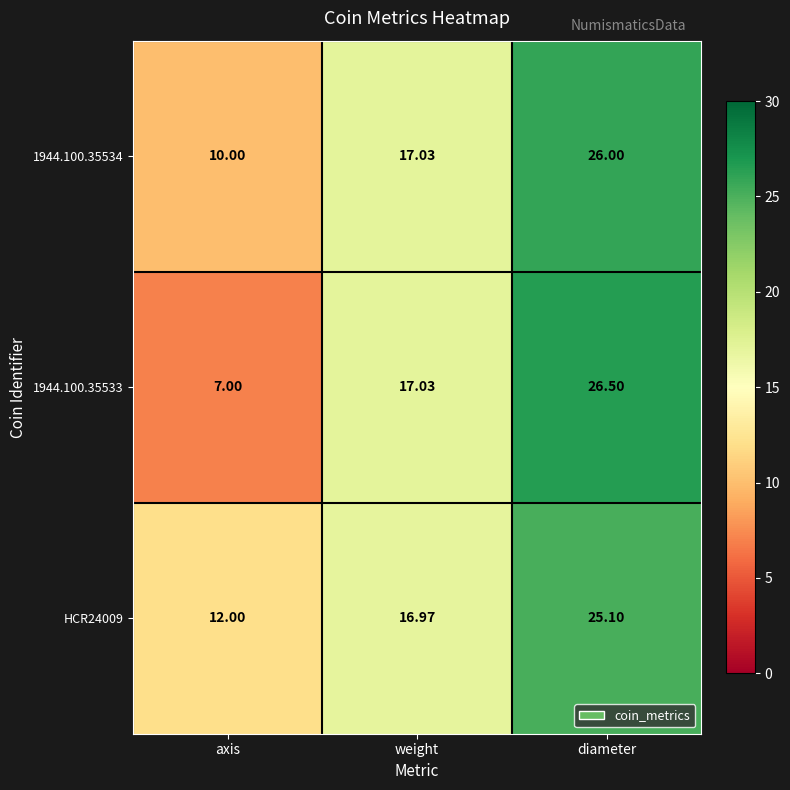

At axis, list the series in order from largest to smallest.

HCR24009, 1944.100.35534, 1944.100.35533